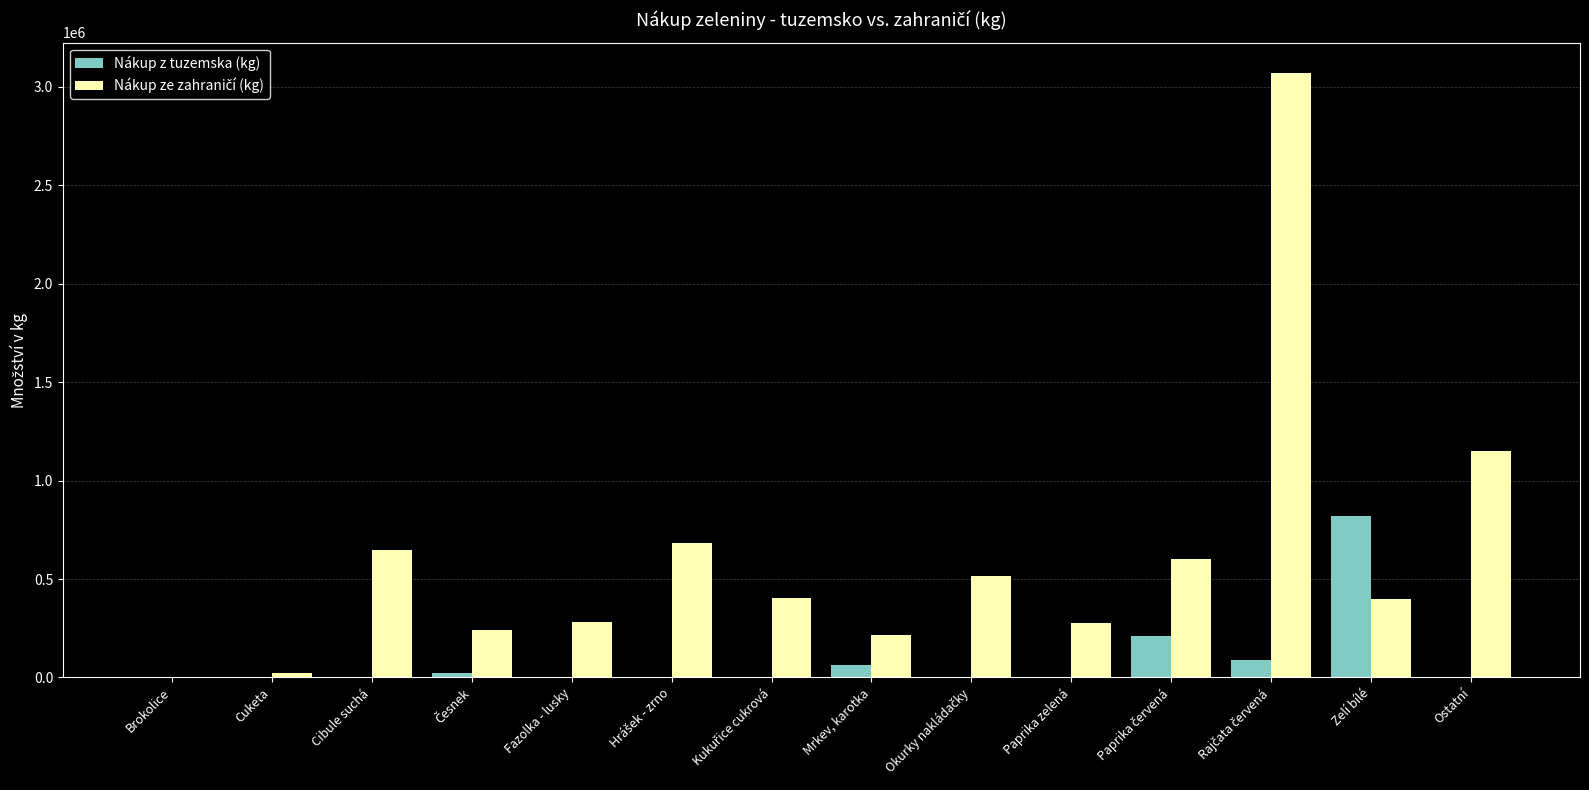

Between Paprika zelená and Zelí bílé, which series saw the biggest shift?

Nákup z tuzemska (kg)